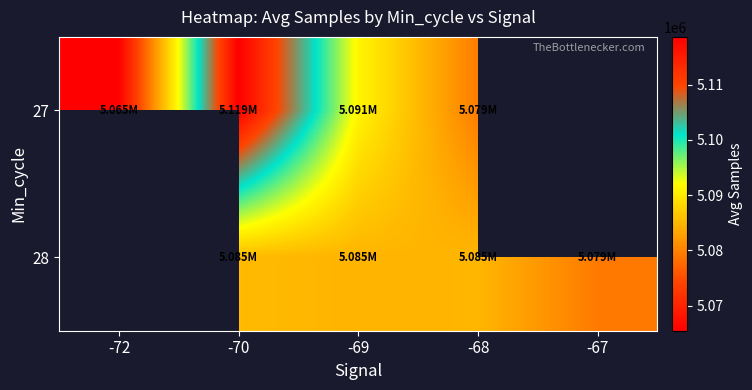

What is the difference between the maximum and minimum values in the 27 series?

53171.0